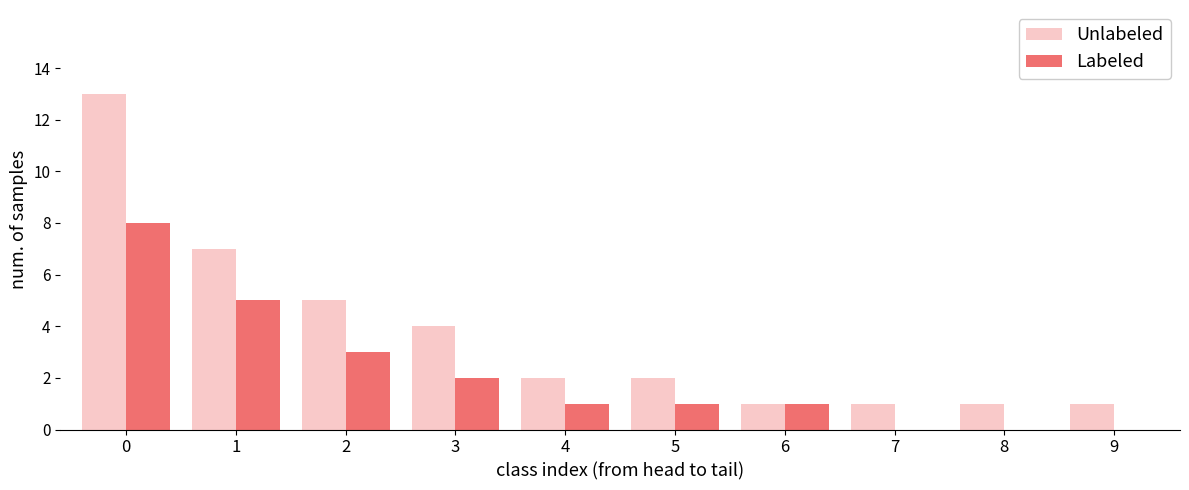

What is the highest value of the Unlabeled series?

13